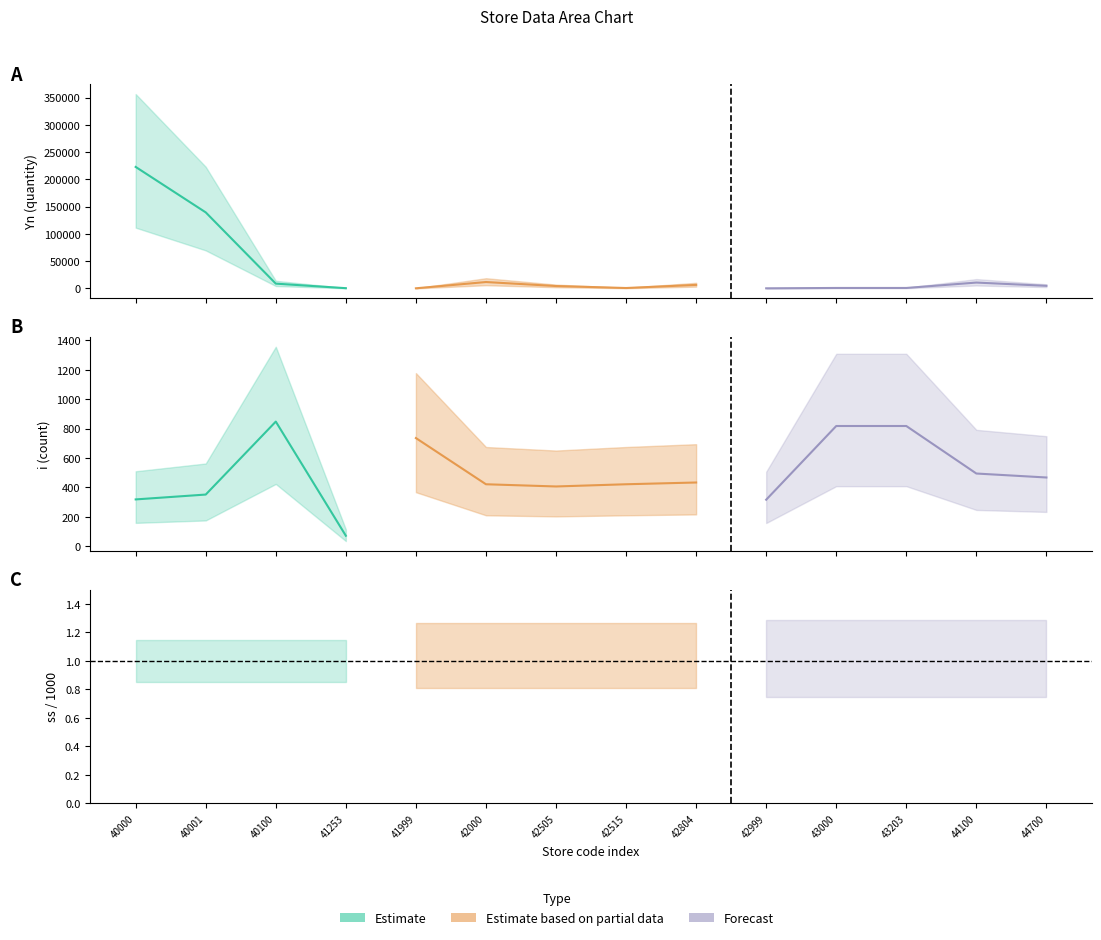

At which category is the sum across all series the highest?

40000